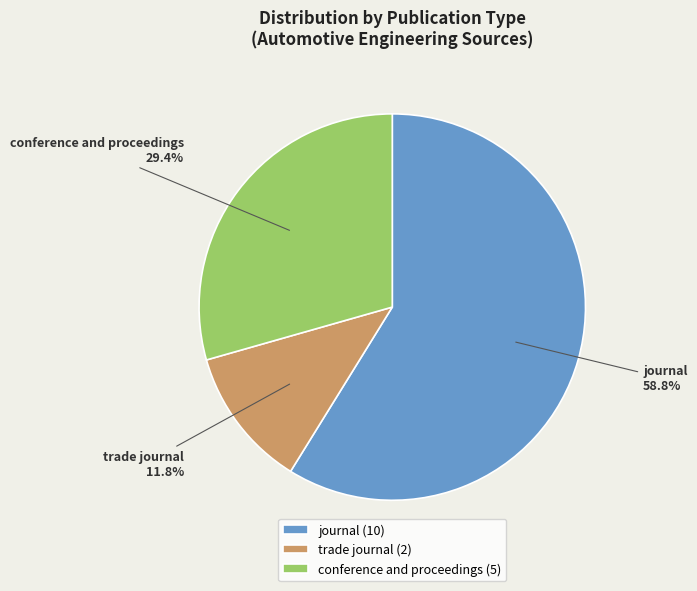

To the nearest percent, what is the difference between the largest and smallest slice percentages?

47%